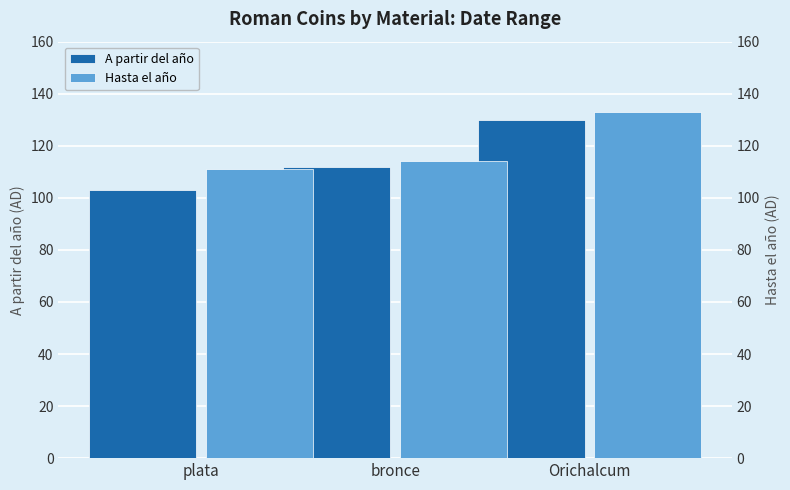

Reading right to left, transcribe all the data shown in this chart.

A partir del año: 130	112	103
Hasta el año: 133	114	111